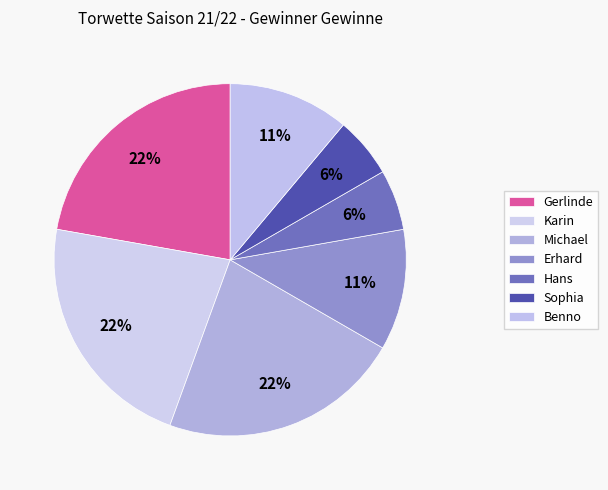

How many slices are in this pie chart?

7